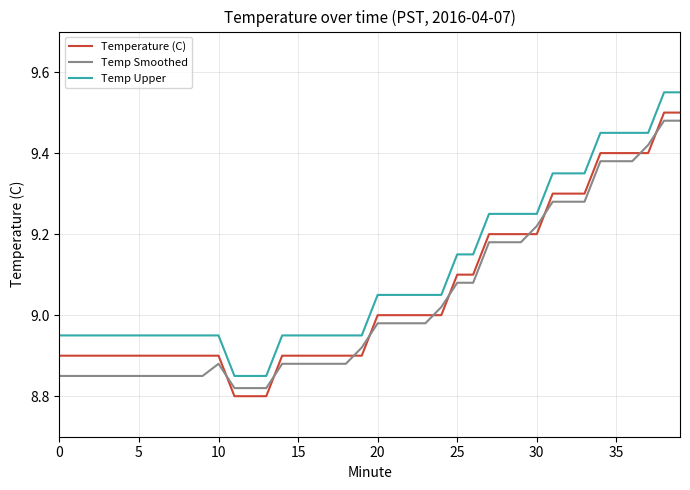

What are all the series names shown in the legend?

Temperature (C), Temp Smoothed, Temp Upper